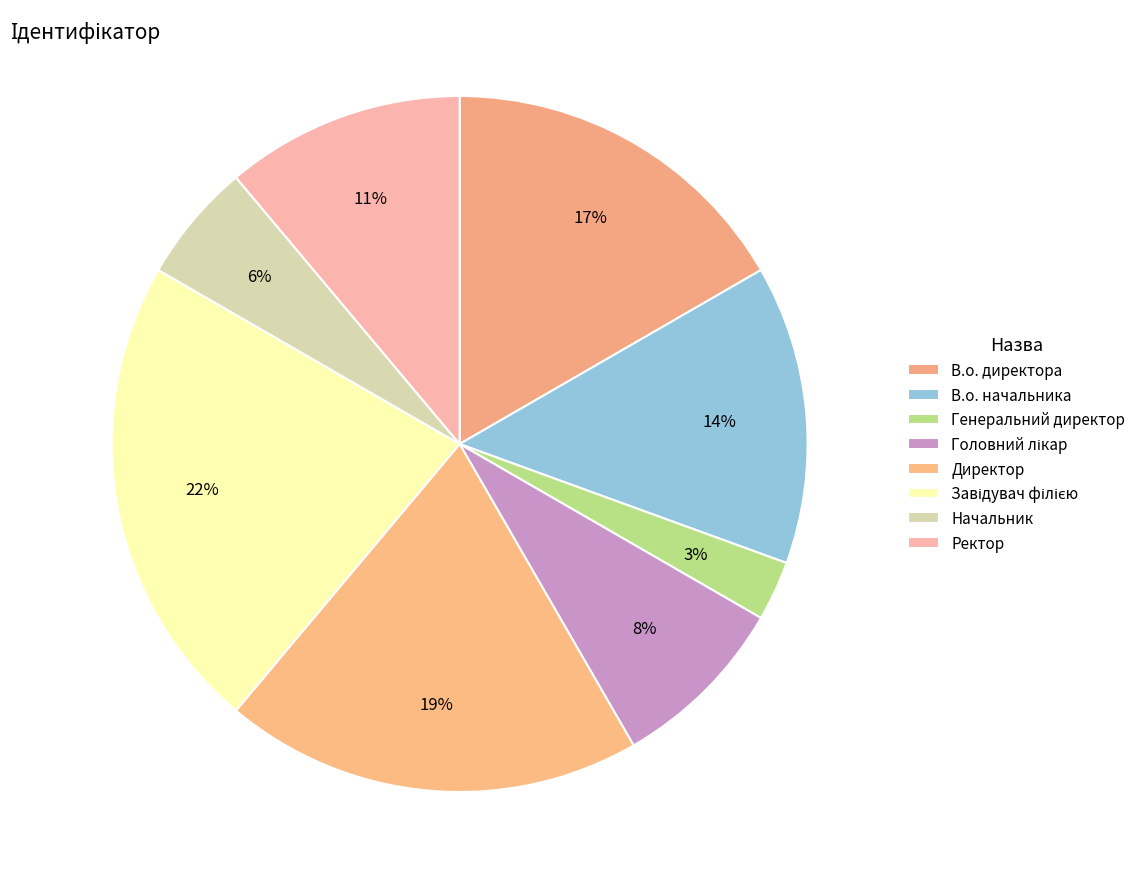

Do Ректор and В.о. директора together represent more than half of the pie?

No